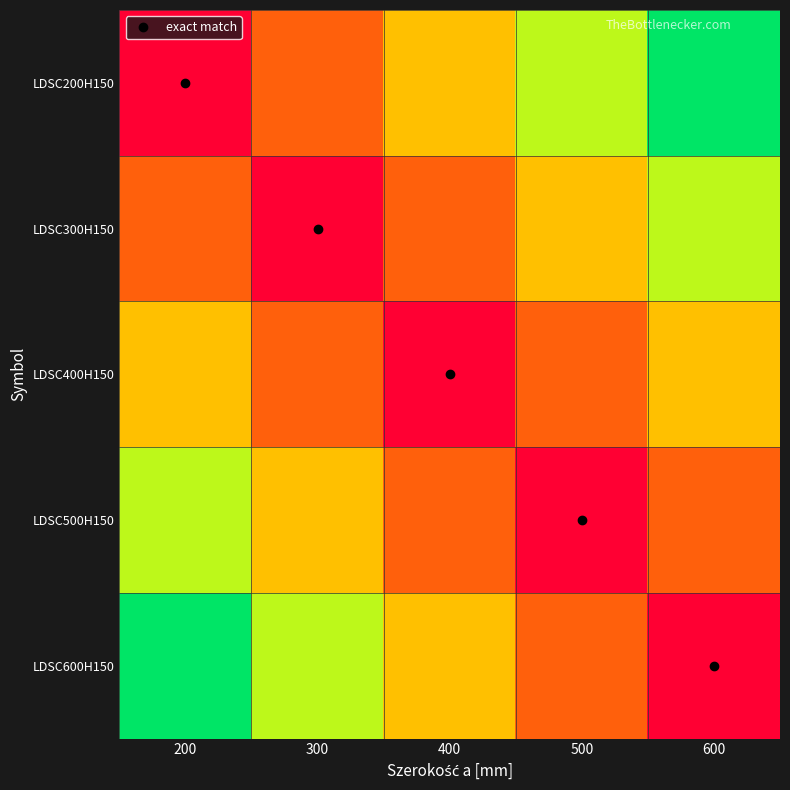

At which category is the sum across all series the highest?

200